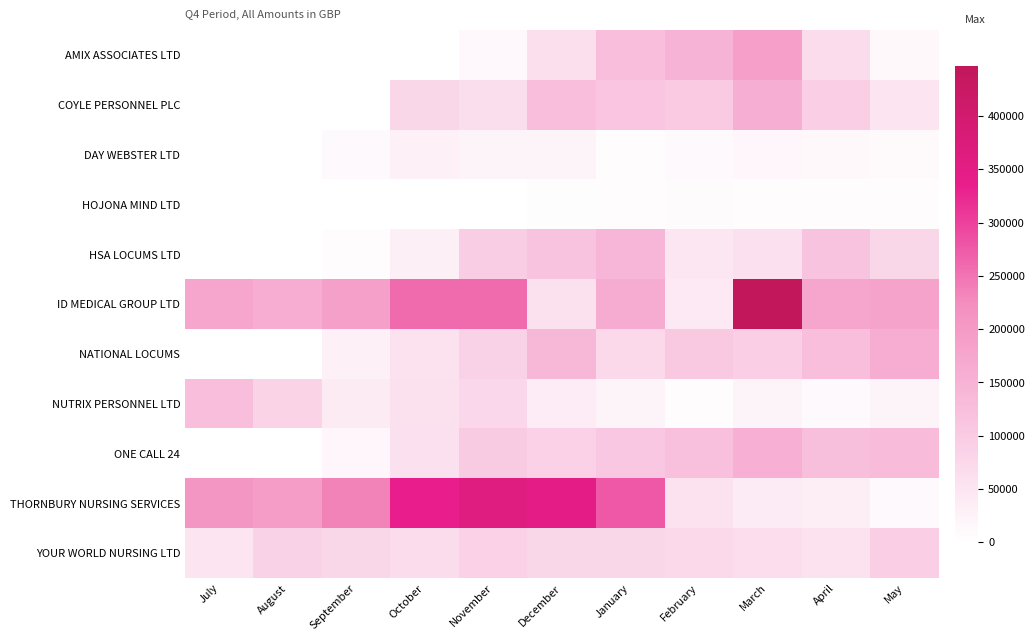

Reading left to right, extract all data points from this chart.

AMIX ASSOCIATES LTD: July=0.0	August=0.0	September=0.0	October=0.0	November=14502.6	December=62090.3	January=126274.3	February=149423.0	March=189197.5	April=66551.1	May=13189.1
COYLE PERSONNEL PLC: July=0.0	August=0.0	September=0.0	October=76849.2	November=63835.2	December=123952.8	January=110856.3	February=102494.4	March=158728.2	April=93264.6	May=52266.0
DAY WEBSTER LTD: July=1250.6	August=0.0	September=11588.8	October=27832.0	November=21288.4	December=22034.6	January=6590.6	February=12138.3	March=17421.4	April=13944.6	May=8814.4
HOJONA MIND LTD: July=0.0	August=1244.4	September=0.0	October=0.0	November=601.9	December=3746.4	January=5316.6	February=8674.0	March=6216.9	April=6644.4	May=6025.8
HSA LOCUMS LTD: July=0.0	August=0.0	September=5259.6	October=30494.4	November=94935.5	December=115044.9	January=142980.9	February=48525.0	March=56107.9	April=116936.4	May=79849.8
ID MEDICAL GROUP LTD: July=177034.9	August=159001.9	September=186998.1	October=259747.8	November=258767.6	December=57953.2	January=164693.4	February=43255.3	March=446834.9	April=177915.8	May=181281.1
NATIONAL LOCUMS: July=0.0	August=0.0	September=29058.5	October=55207.4	November=87171.8	December=139245.2	January=73605.1	February=104653.8	March=92107.8	April=124417.9	May=160529.3
NUTRIX PERSONNEL LTD: July=126205.9	August=84407.5	September=37887.3	October=59581.3	November=76446.9	December=35087.2	January=21003.9	February=6223.9	March=22236.1	April=11839.0	May=19857.3
ONE CALL 24: July=0.0	August=0.0	September=16187.4	October=55951.4	November=100932.9	December=87346.4	January=107266.1	February=122026.3	March=154902.0	April=123546.4	May=129456.4
THORNBURY NURSING SERVICES: July=208855.7	August=195536.1	September=234896.5	October=333948.7	November=360363.7	December=346214.1	January=277055.3	February=55546.9	March=38557.1	April=31649.5	May=11242.6
YOUR WORLD NURSING LTD: July=52356.1	August=86737.9	September=79468.7	October=66915.5	November=88150.1	December=77583.1	January=77581.9	February=72916.8	March=66049.7	April=54748.1	May=91499.8